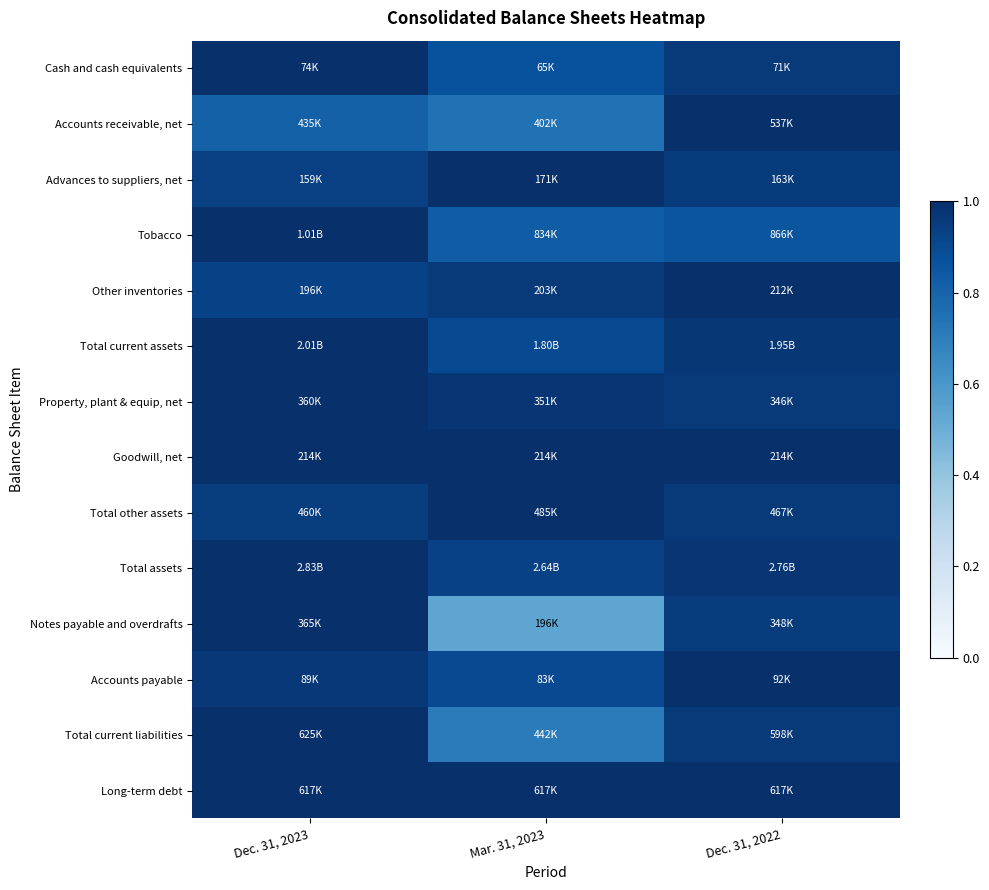

At which category is the sum across all series the highest?

Dec. 31, 2023